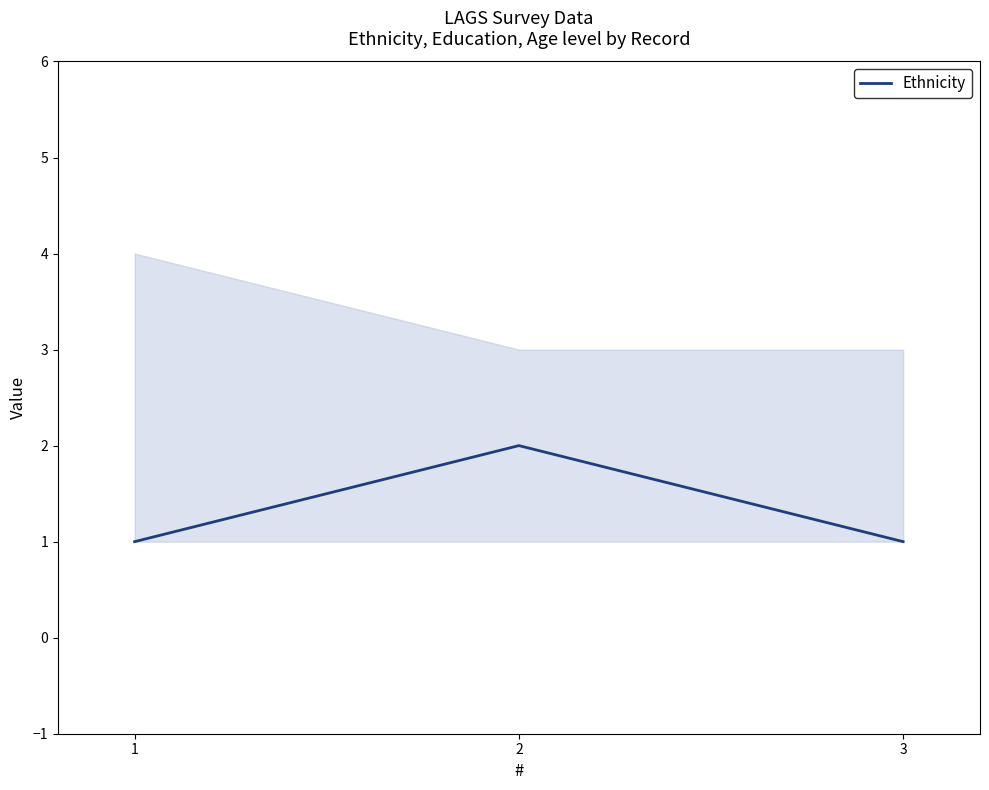

Rank the categories by value from highest to lowest.

2, 1, 3